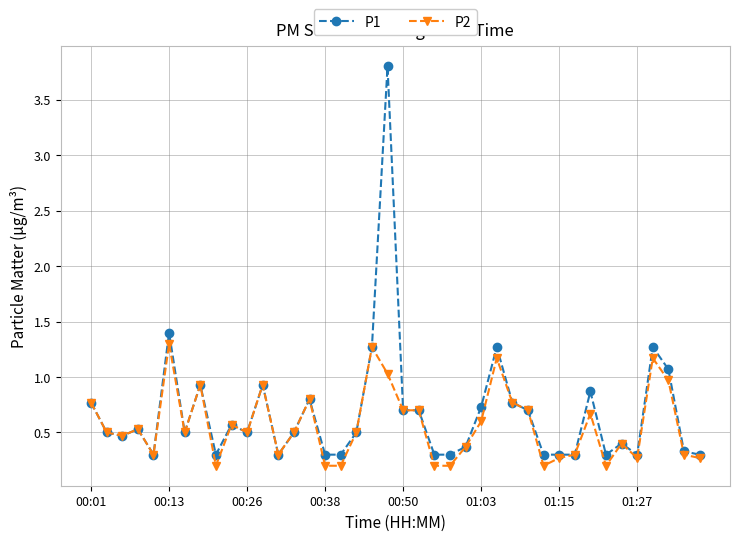

True or false: P2 has more than 1 points higher than both neighbors.

True